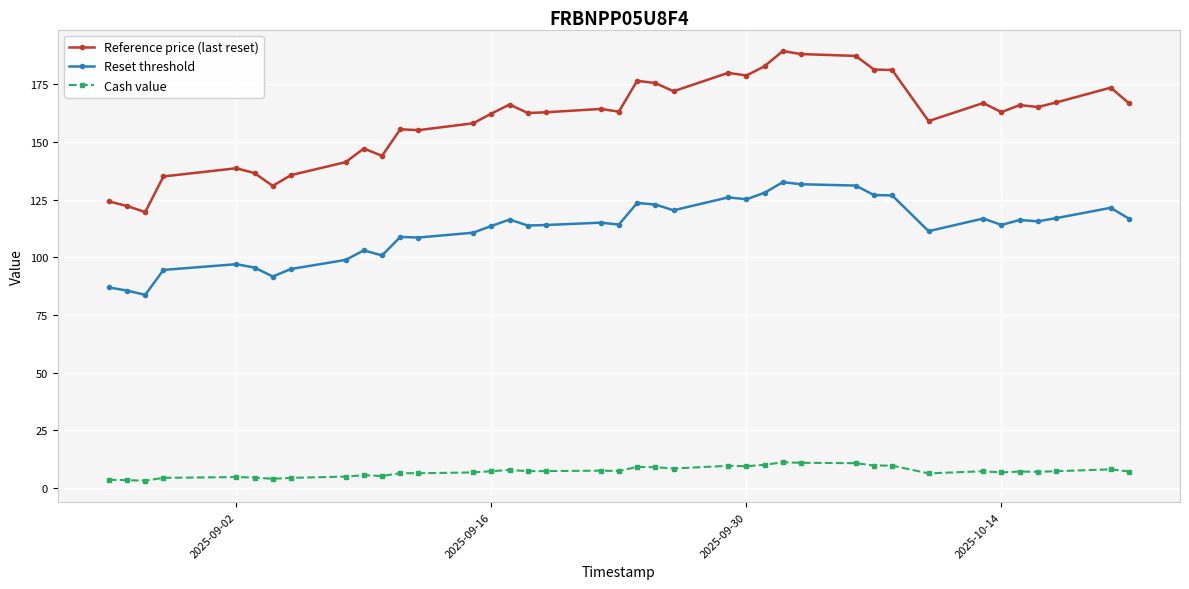

How many distinct data groups are displayed?

3